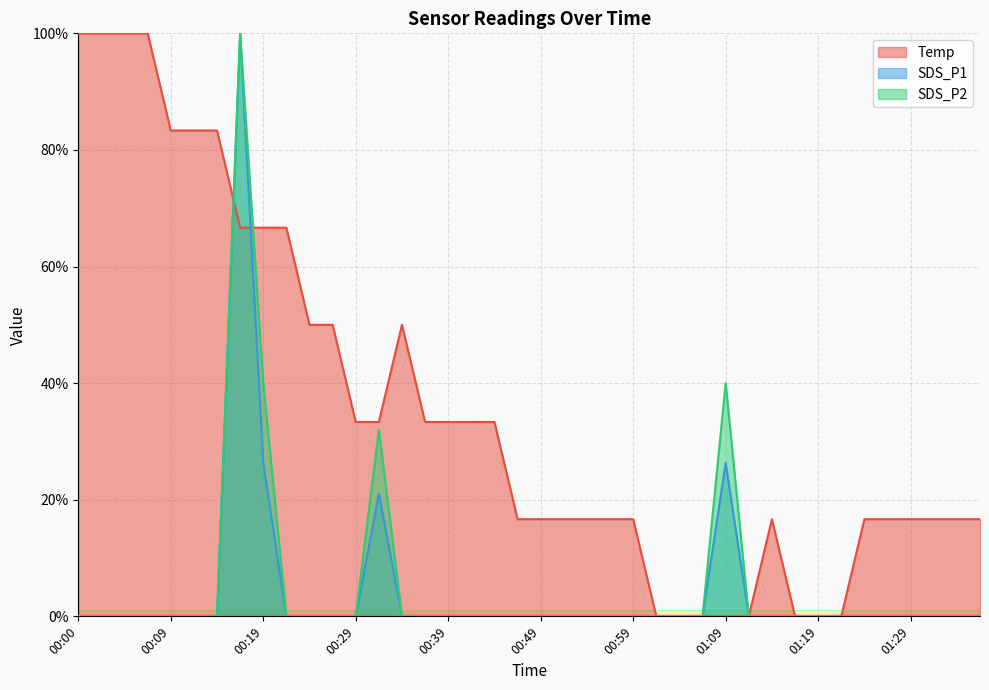

Reading right to left, extract all data points from this chart.

Temp: 01:36=16.7	01:34=16.7	01:31=16.7	01:29=16.7	01:26=16.7	01:24=16.7	01:21=0.0	01:19=0.0	01:16=0.0	01:14=16.7	01:11=0.0	01:09=0.0	01:06=0.0	01:04=0.0	01:01=0.0	00:59=16.7	00:56=16.7	00:54=16.7	00:51=16.7	00:49=16.7	00:46=16.7	00:44=33.3	00:41=33.3	00:39=33.3	00:36=33.3	00:34=50.0	00:32=33.3	00:29=33.3	00:27=50.0	00:24=50.0	00:22=66.7	00:19=66.7	00:17=66.7	00:14=83.3	00:12=83.3	00:09=83.3	00:07=100.0	00:05=100.0	00:02=100.0	00:00=100.0
SDS_P1: 01:36=0.0	01:34=0.0	01:31=0.0	01:29=0.0	01:26=0.0	01:24=0.0	01:21=0.0	01:19=0.0	01:16=0.0	01:14=0.0	01:11=0.0	01:09=26.3	01:06=0.0	01:04=0.0	01:01=0.0	00:59=0.0	00:56=0.0	00:54=0.0	00:51=0.0	00:49=0.0	00:46=0.0	00:44=0.0	00:41=0.0	00:39=0.0	00:36=0.0	00:34=0.0	00:32=21.1	00:29=0.0	00:27=0.0	00:24=0.0	00:22=0.0	00:19=26.3	00:17=100.0	00:14=0.0	00:12=0.0	00:09=0.0	00:07=0.0	00:05=0.0	00:02=0.0	00:00=0.0
SDS_P2: 01:36=0.0	01:34=0.0	01:31=0.0	01:29=0.0	01:26=0.0	01:24=0.0	01:21=0.0	01:19=0.0	01:16=0.0	01:14=0.0	01:11=0.0	01:09=40.0	01:06=0.0	01:04=0.0	01:01=0.0	00:59=0.0	00:56=0.0	00:54=0.0	00:51=0.0	00:49=0.0	00:46=0.0	00:44=0.0	00:41=0.0	00:39=0.0	00:36=0.0	00:34=0.0	00:32=32.0	00:29=0.0	00:27=0.0	00:24=0.0	00:22=0.0	00:19=40.0	00:17=100.0	00:14=0.0	00:12=0.0	00:09=0.0	00:07=0.0	00:05=0.0	00:02=0.0	00:00=0.0